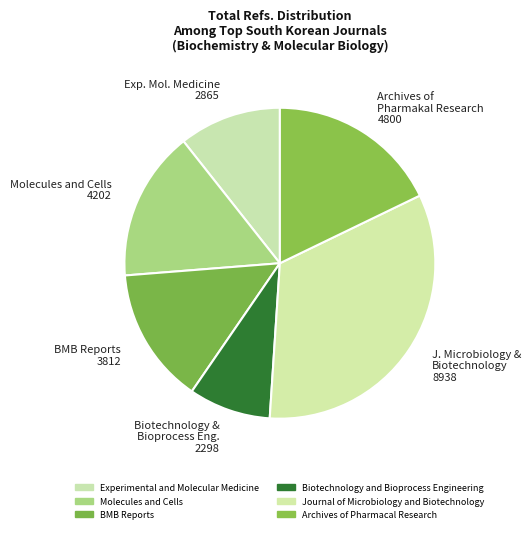

What is the ratio of the value at J. Microbiology & Biotechnology 8938 to the value at Exp. Mol. Medicine 2865?

3.1